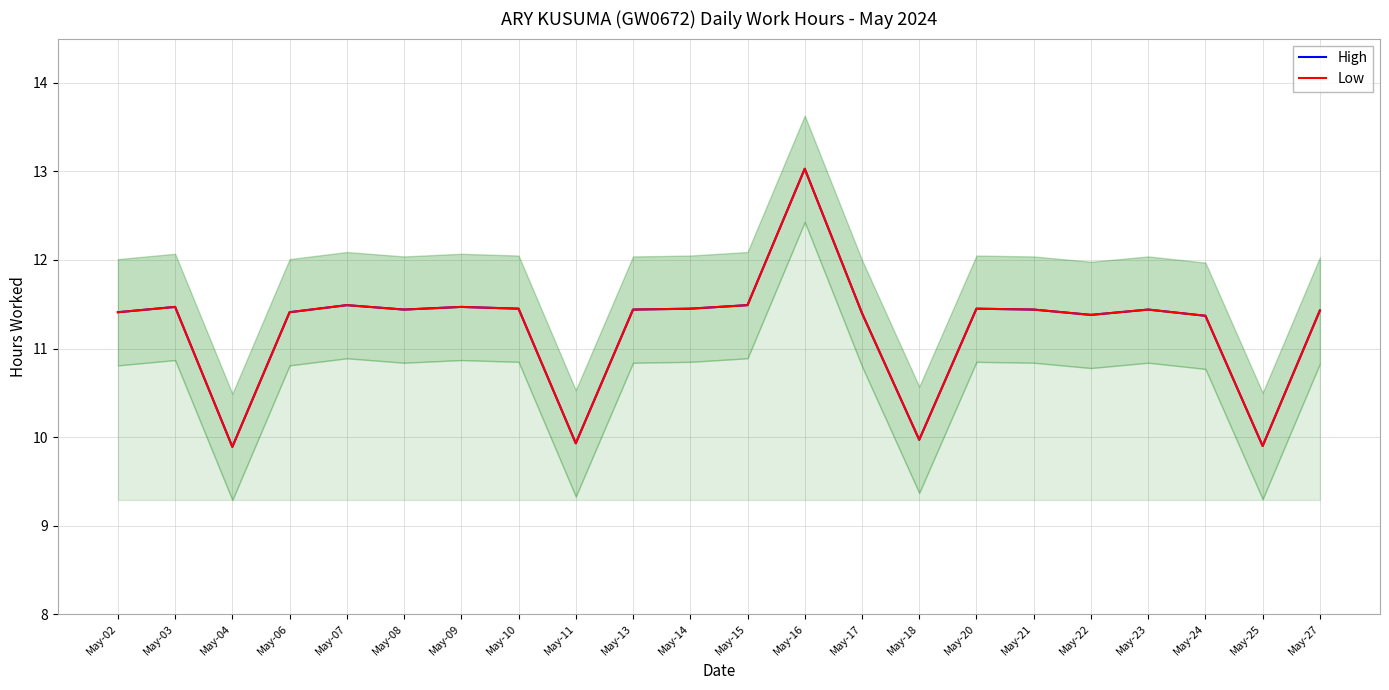

Does the chart display data point markers on the line(s)?

No